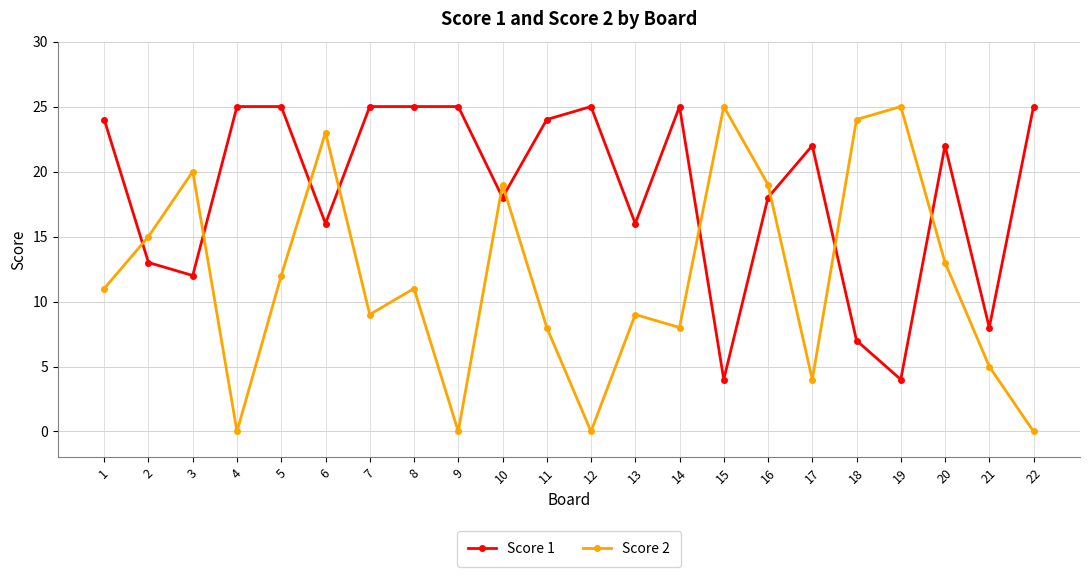

Reading left to right, list all the values displayed in this chart.

Score 1: 1=24	2=13	3=12	4=25	5=25	6=16	7=25	8=25	9=25	10=18	11=24	12=25	13=16	14=25	15=4	16=18	17=22	18=7	19=4	20=22	21=8	22=25
Score 2: 1=11	2=15	3=20	4=0	5=12	6=23	7=9	8=11	9=0	10=19	11=8	12=0	13=9	14=8	15=25	16=19	17=4	18=24	19=25	20=13	21=5	22=0